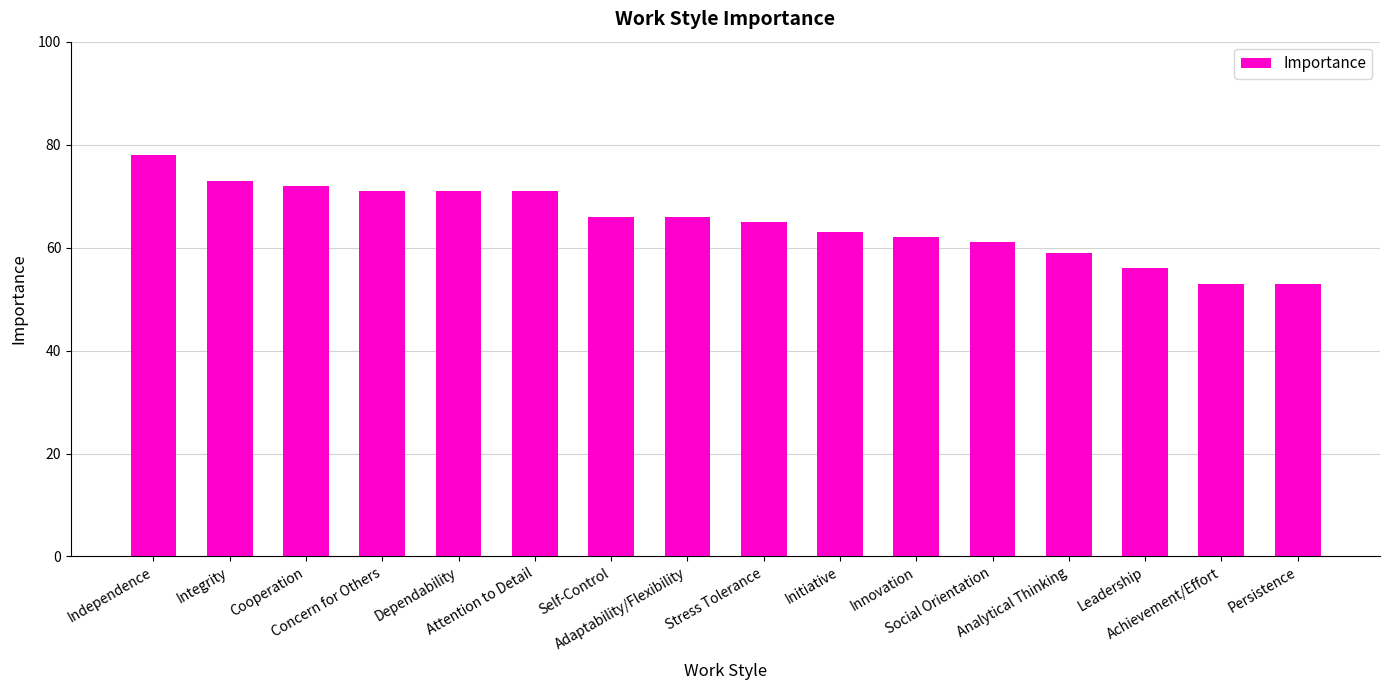

What is the ratio of the value at Initiative to the value at Cooperation?

0.9